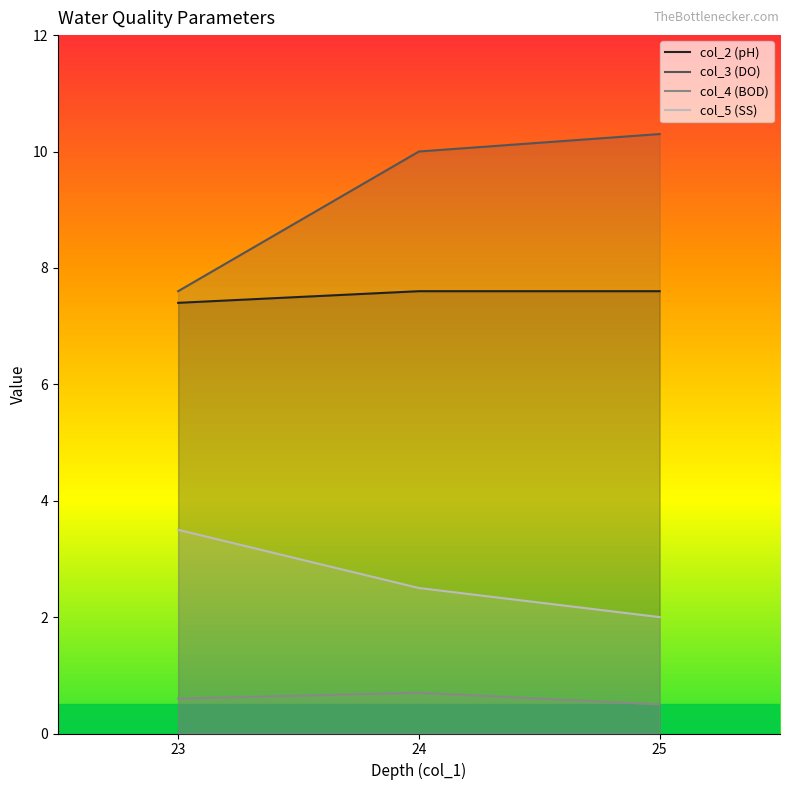

At how many categories does at least one series exceed 10?

1